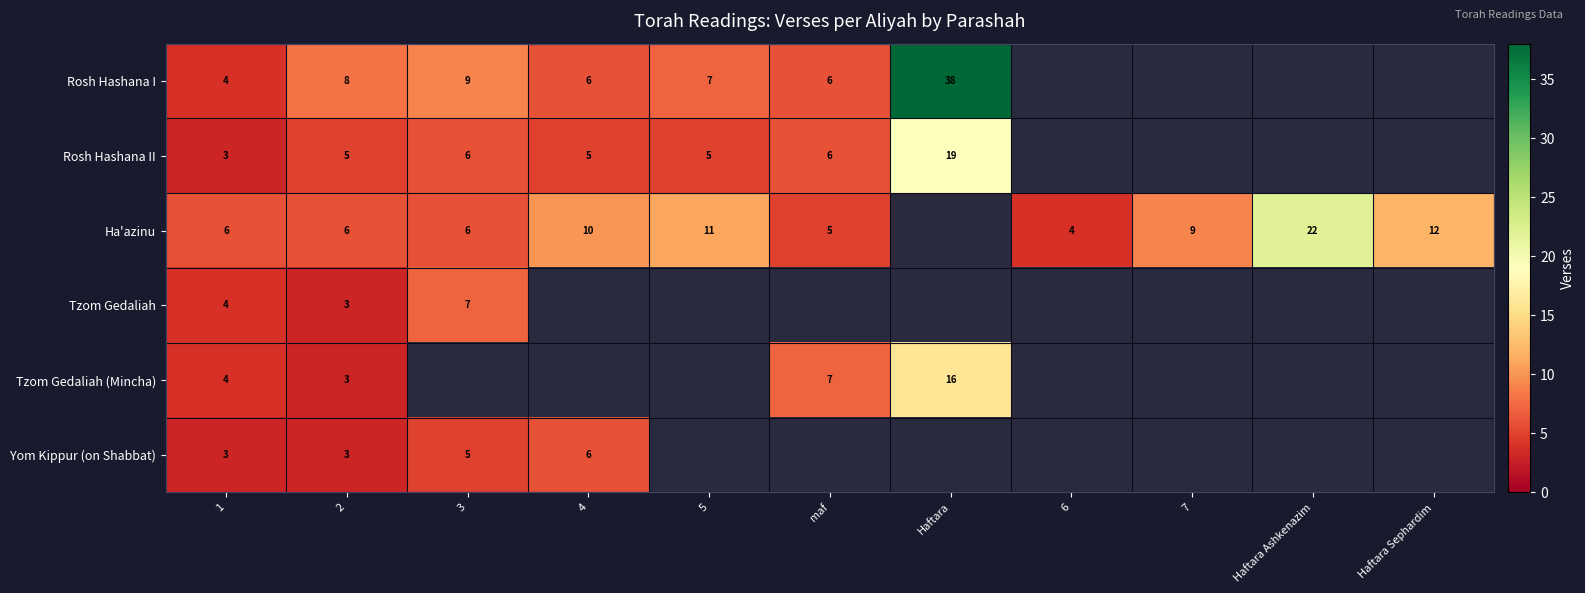

Between 1 and Haftara Ashkenazim, which is larger?

Haftara Ashkenazim